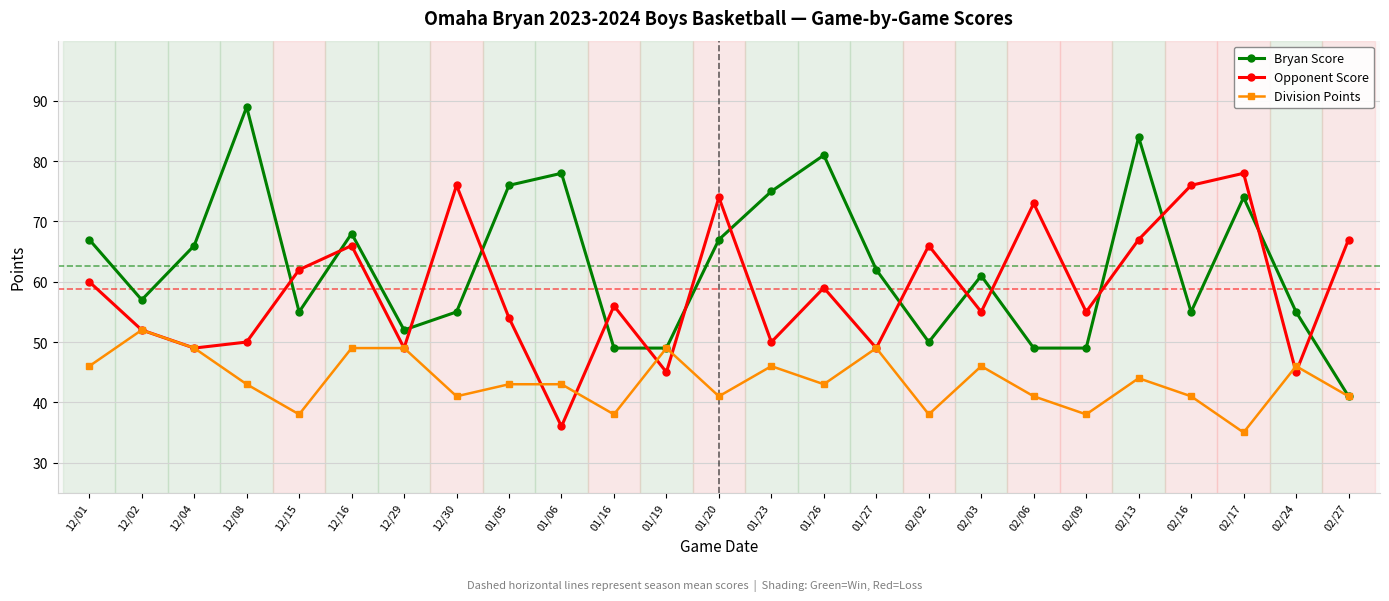

What is the total value across all series at 01/16?

143